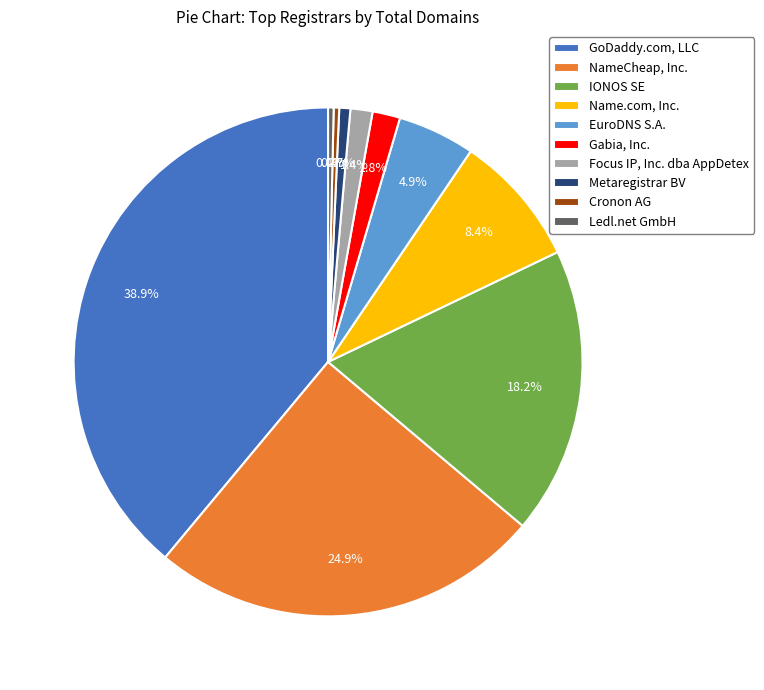

Which has a higher value, Ledl.net GmbH or IONOS SE?

IONOS SE